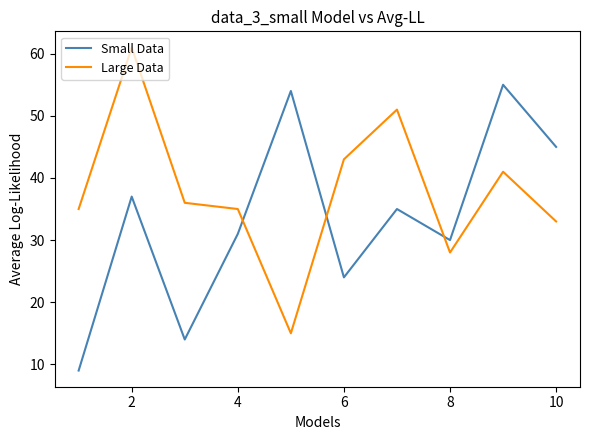

Which series has the largest total across all categories?

Large Data